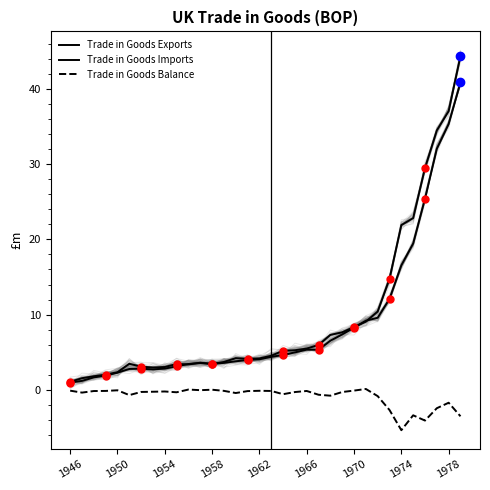

What is the average value of the Trade in Goods Exports series?

8.7